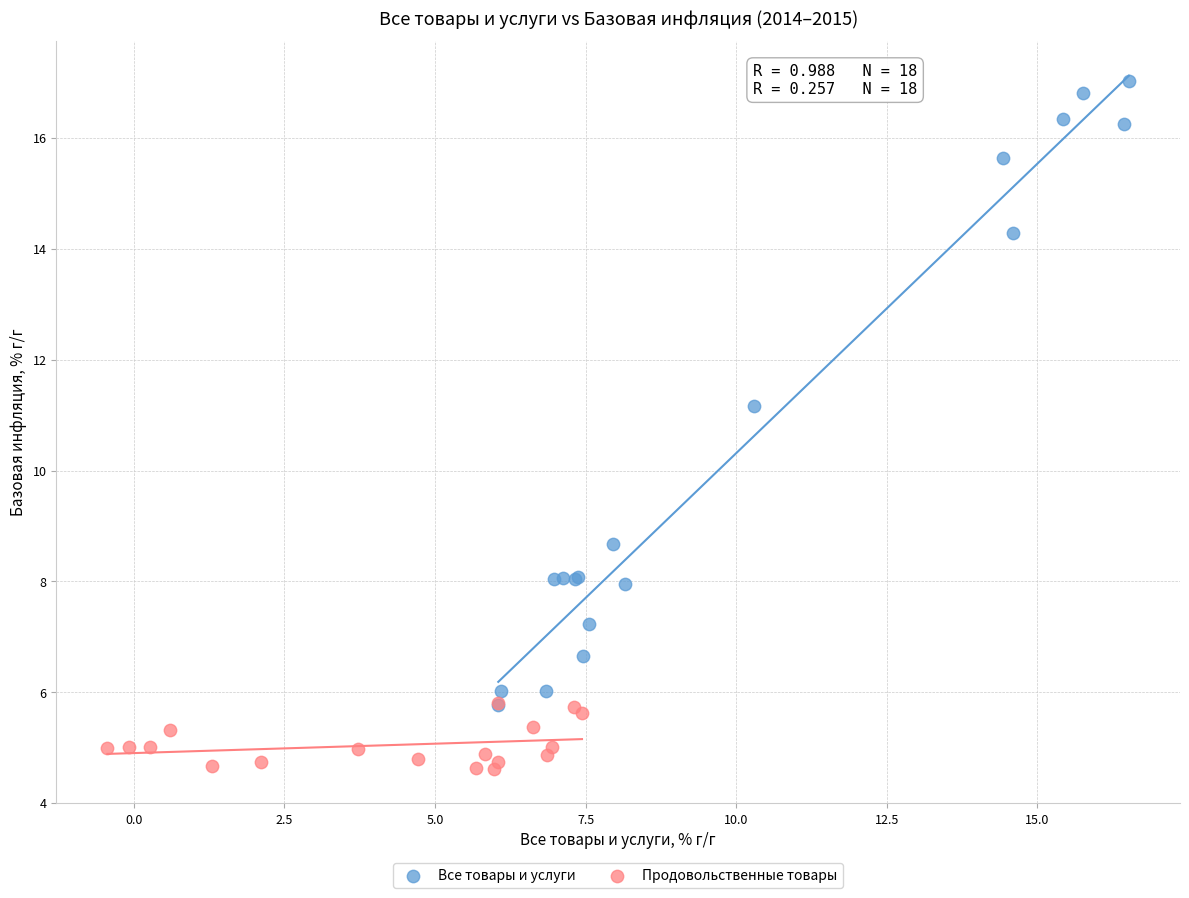

Which series reaches the maximum Y coordinate?

Все товары и услуги